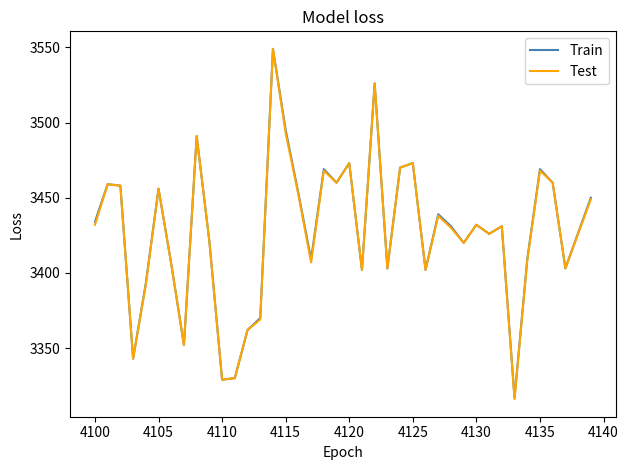

What is the lowest value of the Test series?

3316